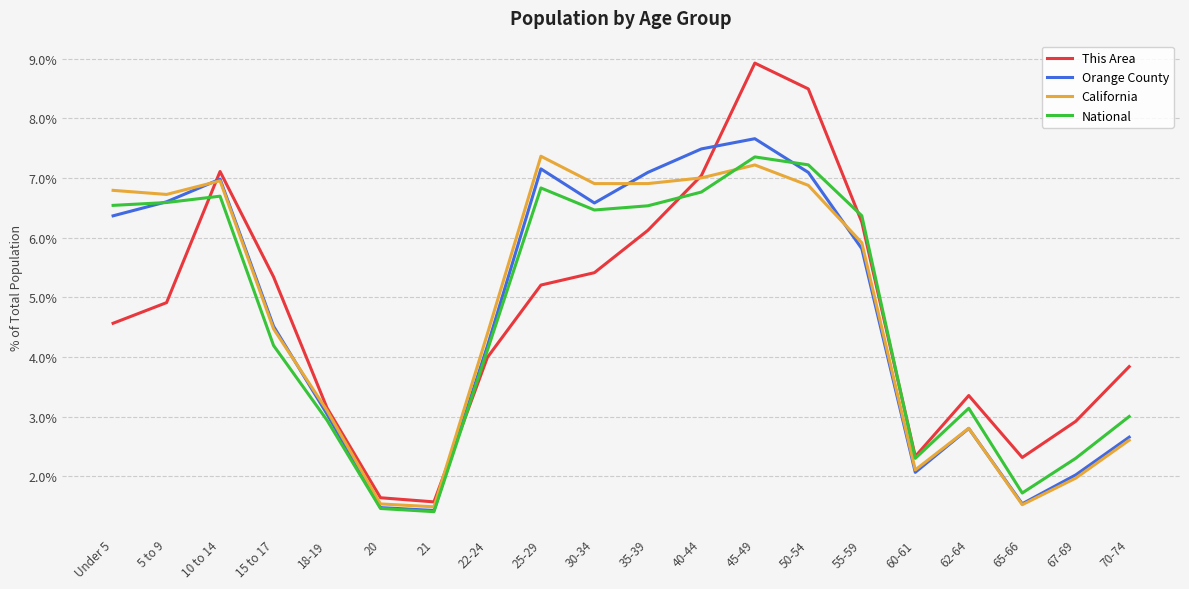

Does the chart display data point markers on the line(s)?

No